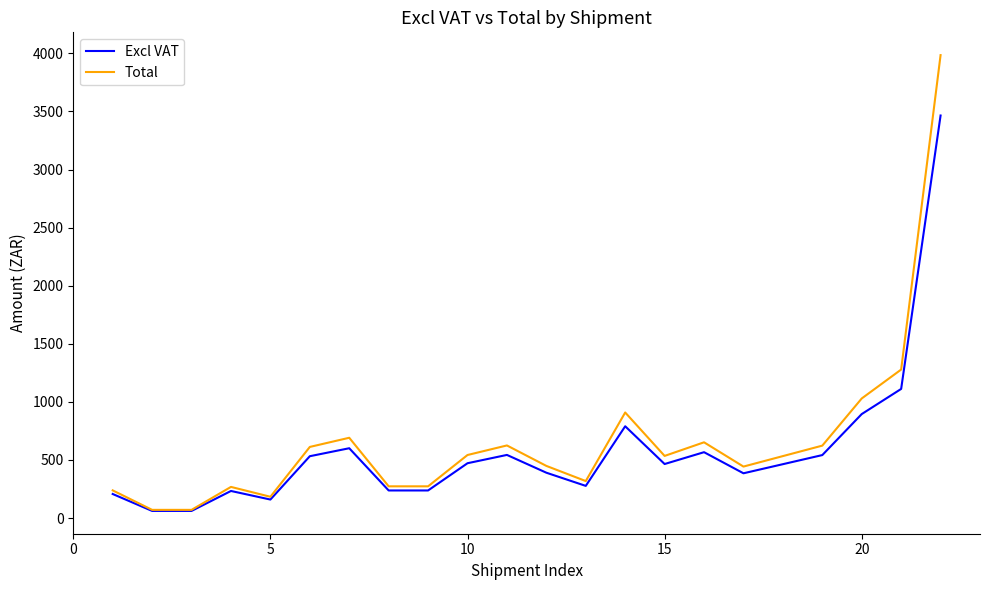

What is the maximum value shown in the chart?

3984.8